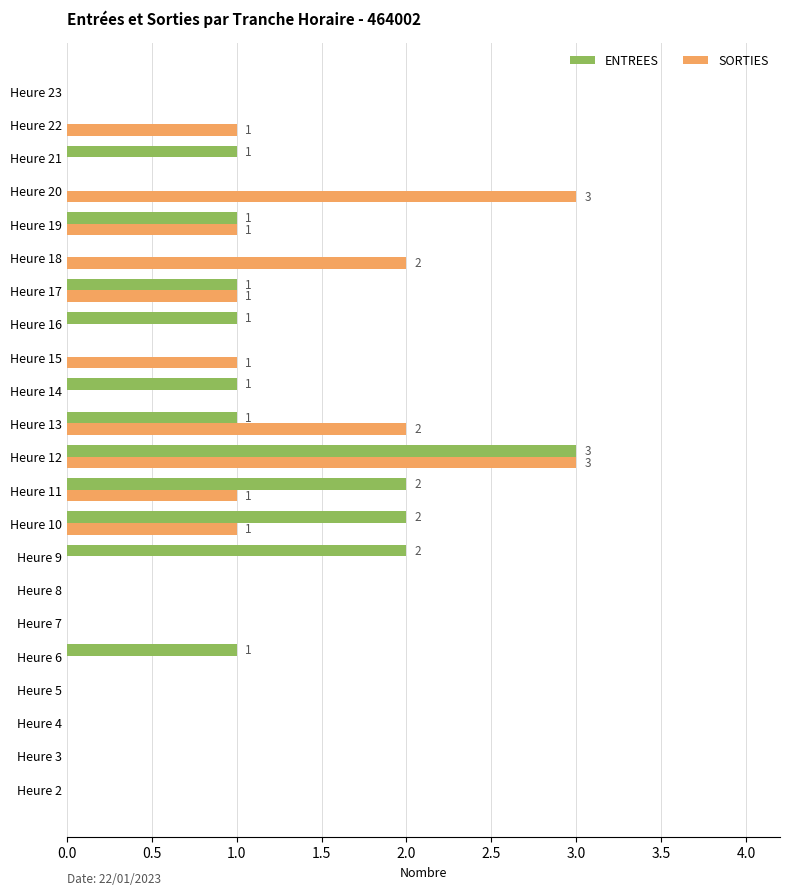

What is the highest value of the SORTIES series?

3